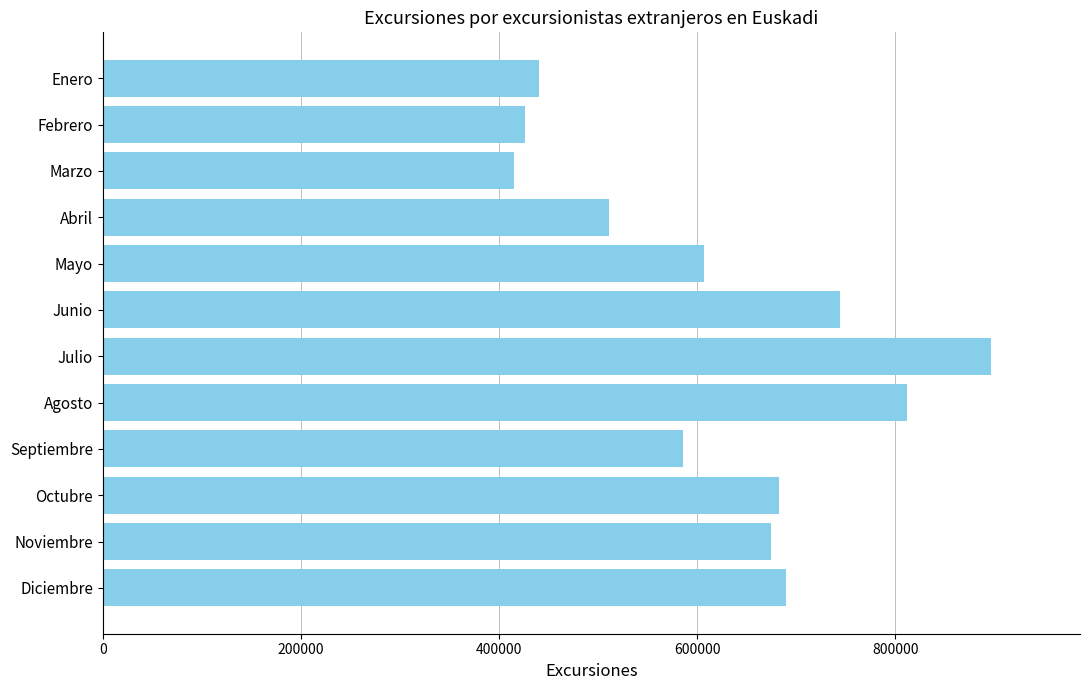

What is the smallest value displayed?

415323